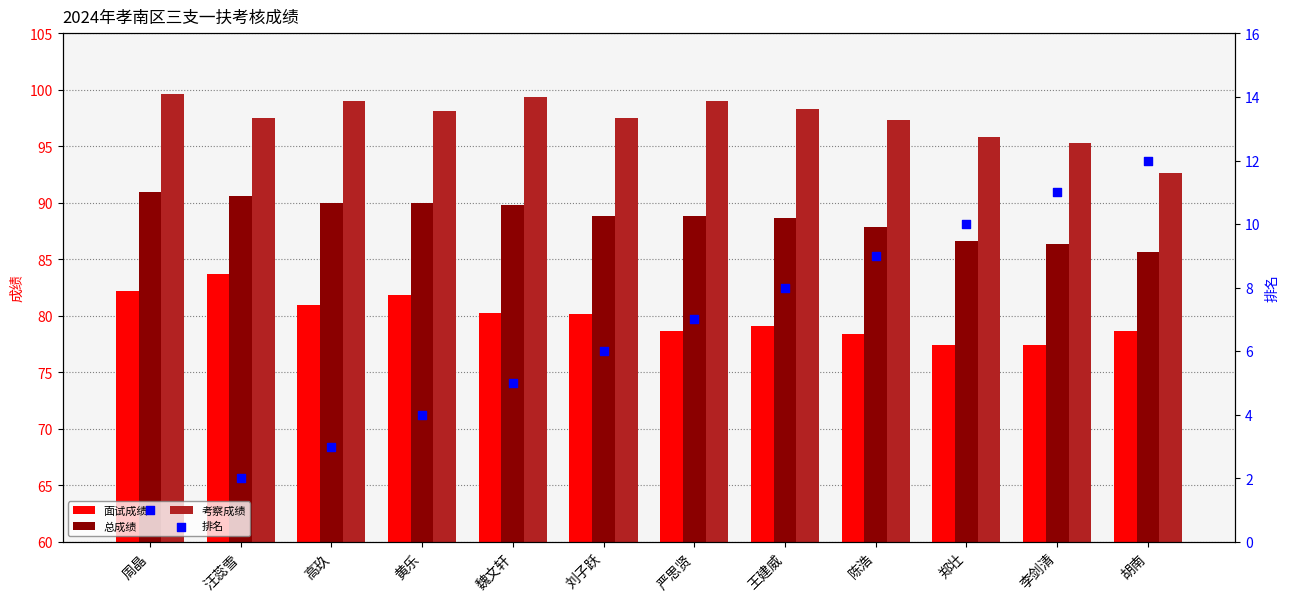

What are all the series names shown in the legend?

面试成绩, 总成绩, 考察成绩, 排名